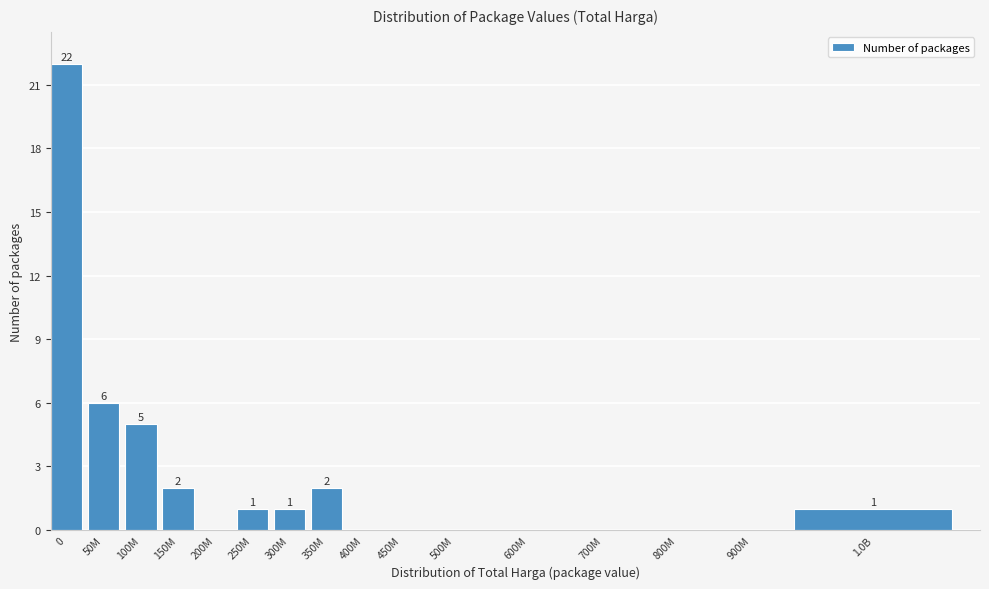

Reading left to right, list all the values displayed in this chart.

0=22	50M=6	100M=5	150M=2	200M=0	250M=1	300M=1	350M=2	400M=0	450M=0	500M=0	600M=0	700M=0	800M=0	900M=0	1.0B=1